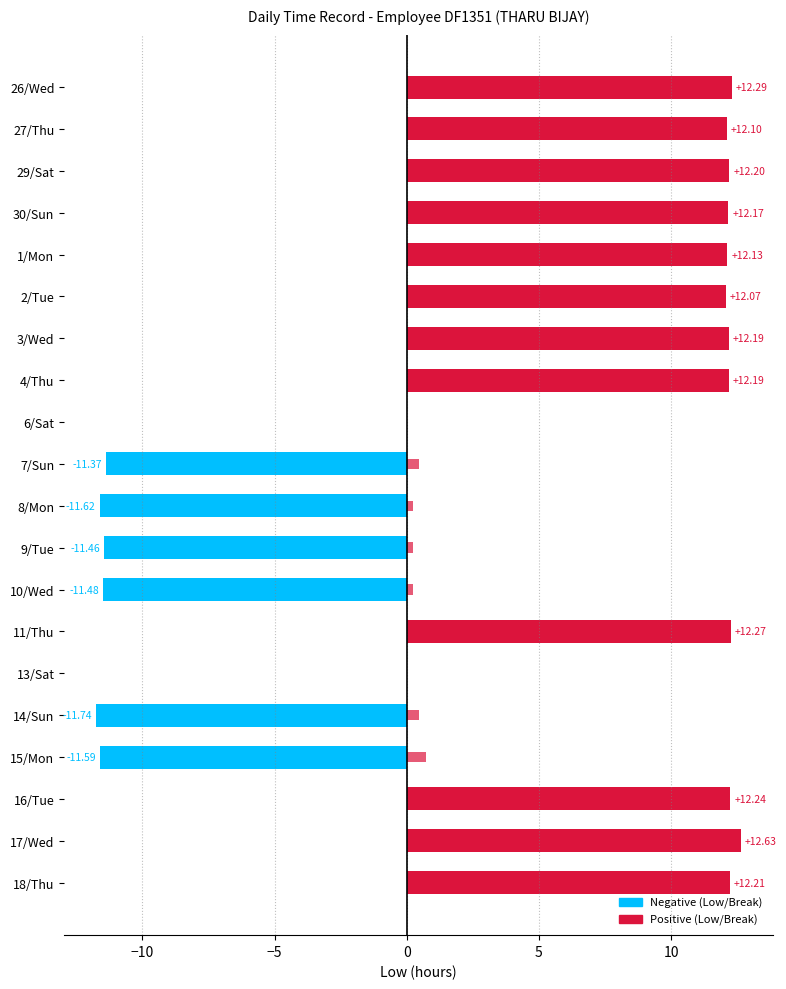

What is the value of the Low (hours) bar at the 1st from the left?

12.3